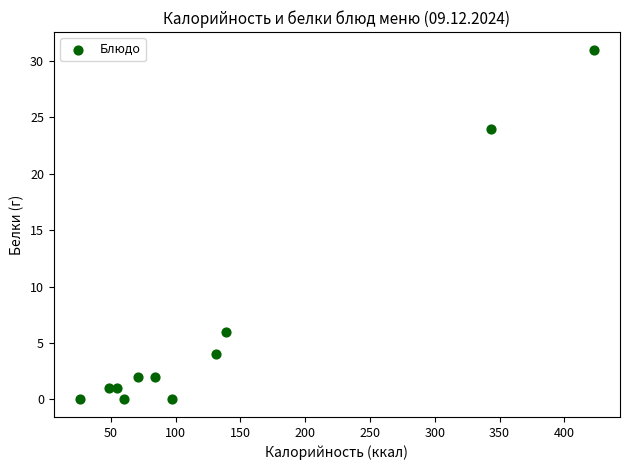

What is the average X value?

134